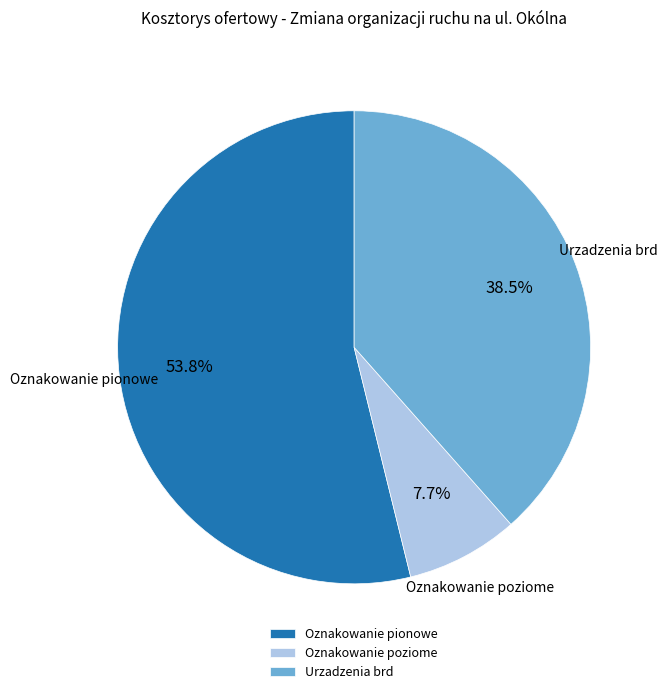

What is the total percentage of Urzadzenia brd and Oznakowanie poziome?

46.2%